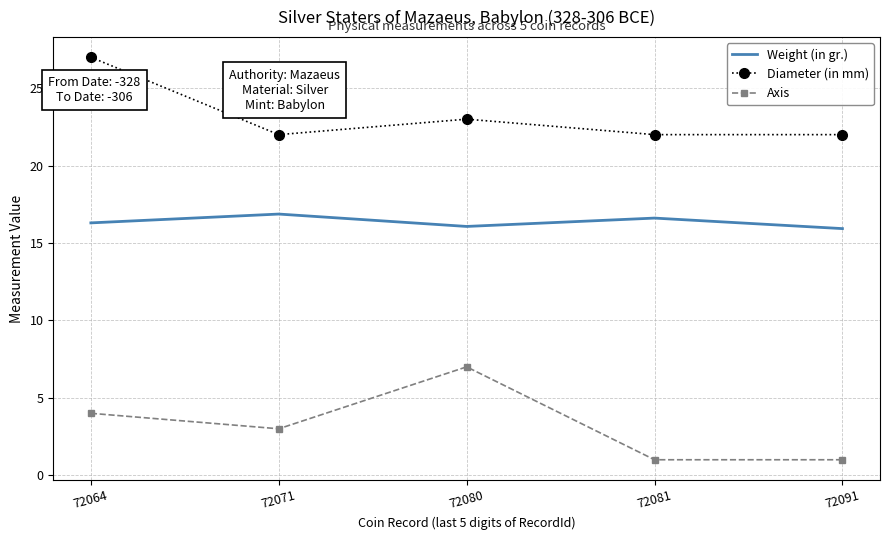

Count the number of data series in this chart.

3